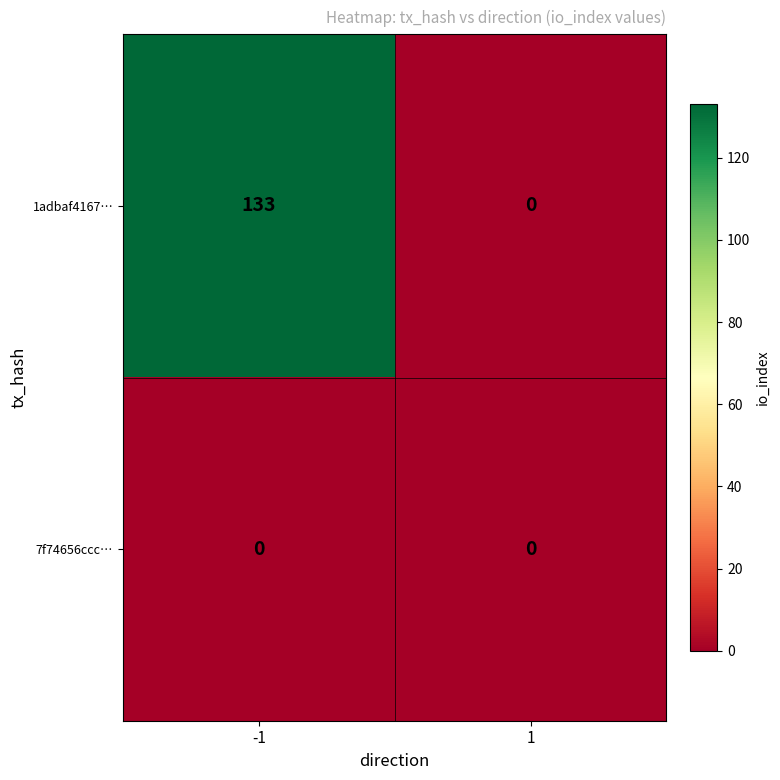

How many data points does each series have?

2